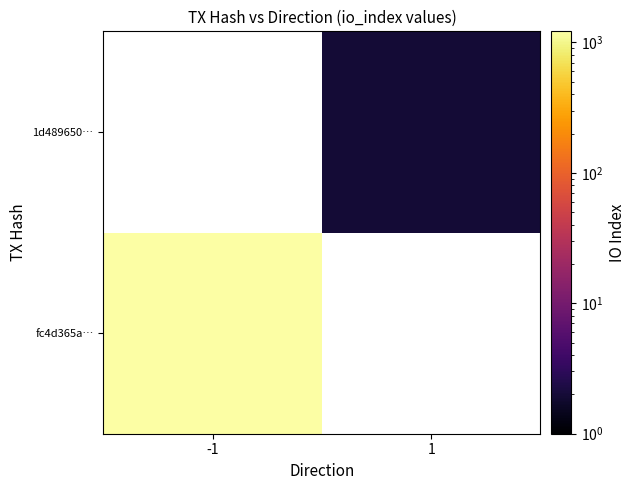

At how many categories does at least one series exceed 458?

1